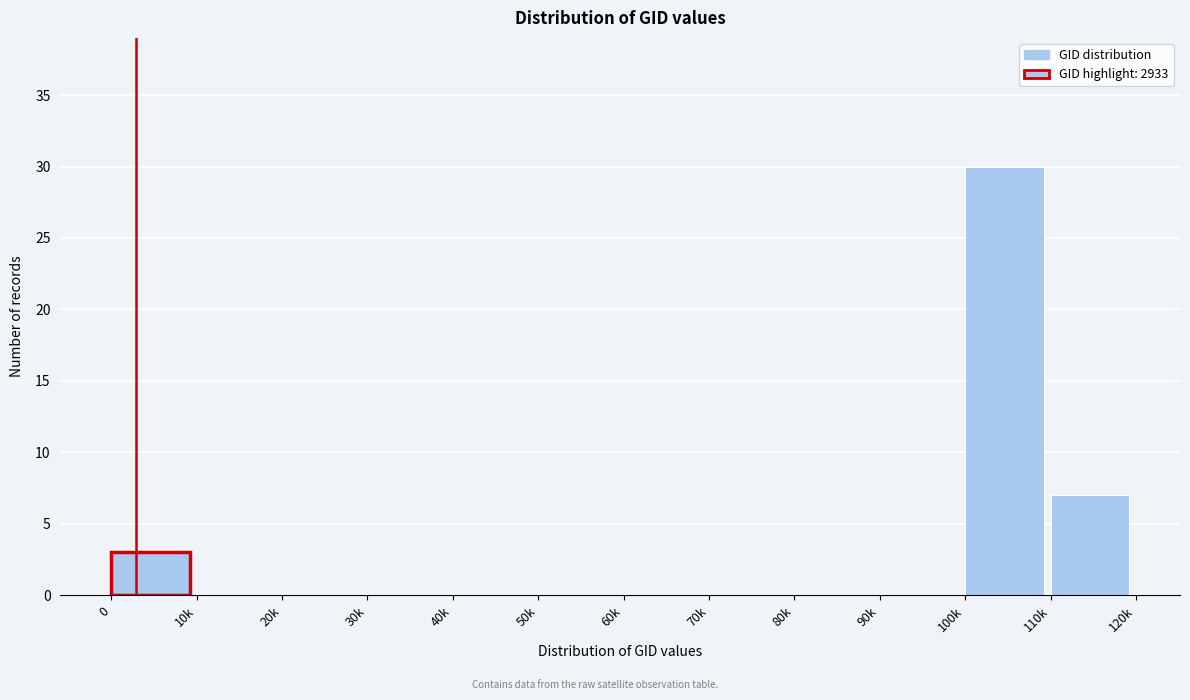

Reading left to right, list all the values displayed in this chart.

0=3	10k=0	20k=0	30k=0	40k=0	50k=0	60k=0	70k=0	80k=0	90k=0	100k=30	110k=7